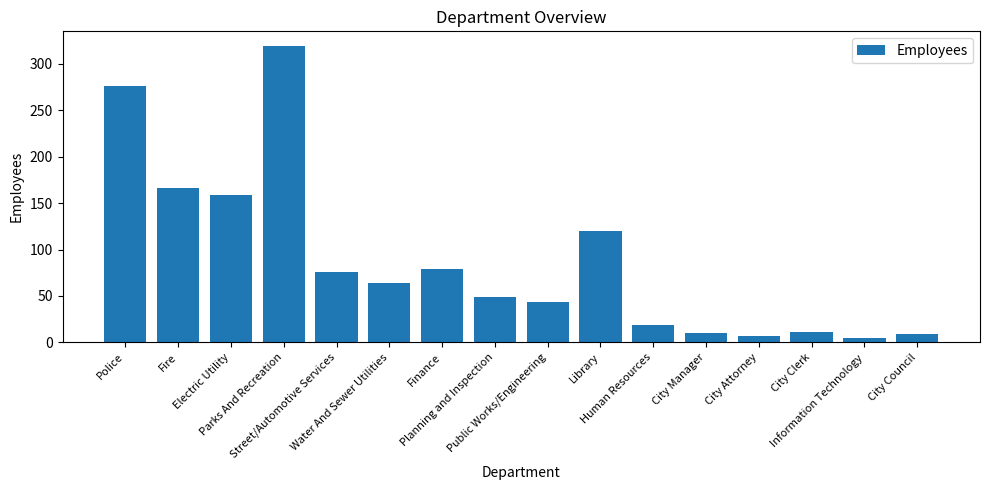

Does the chart contain stacked bars?

No